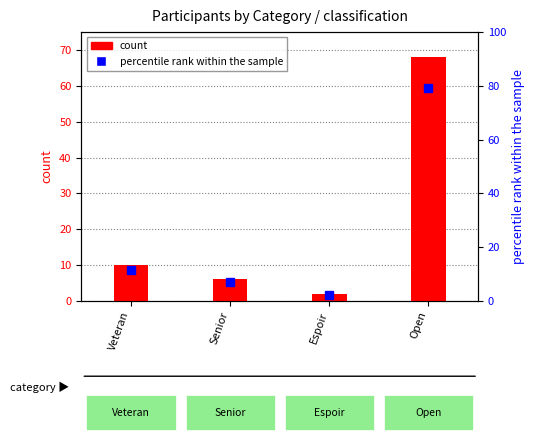

Read the count value at Espoir.

2.0